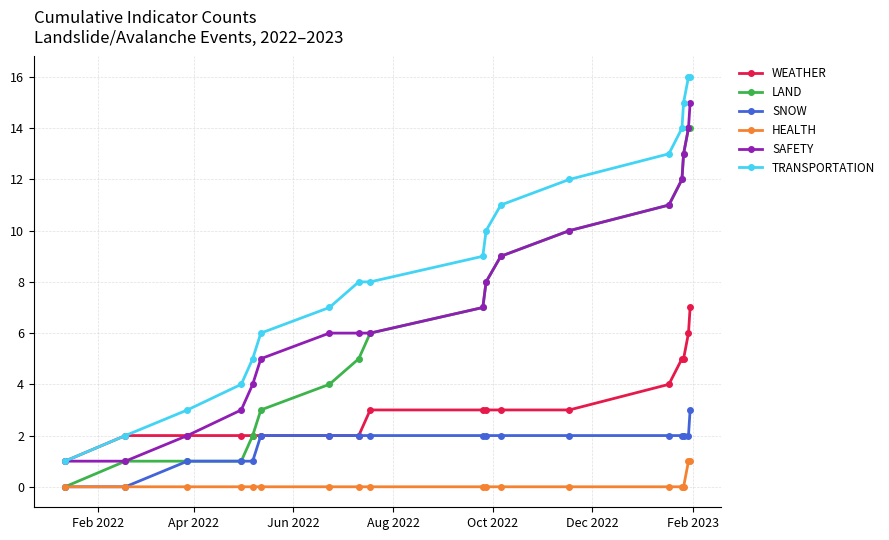

What is the greatest value displayed?

16